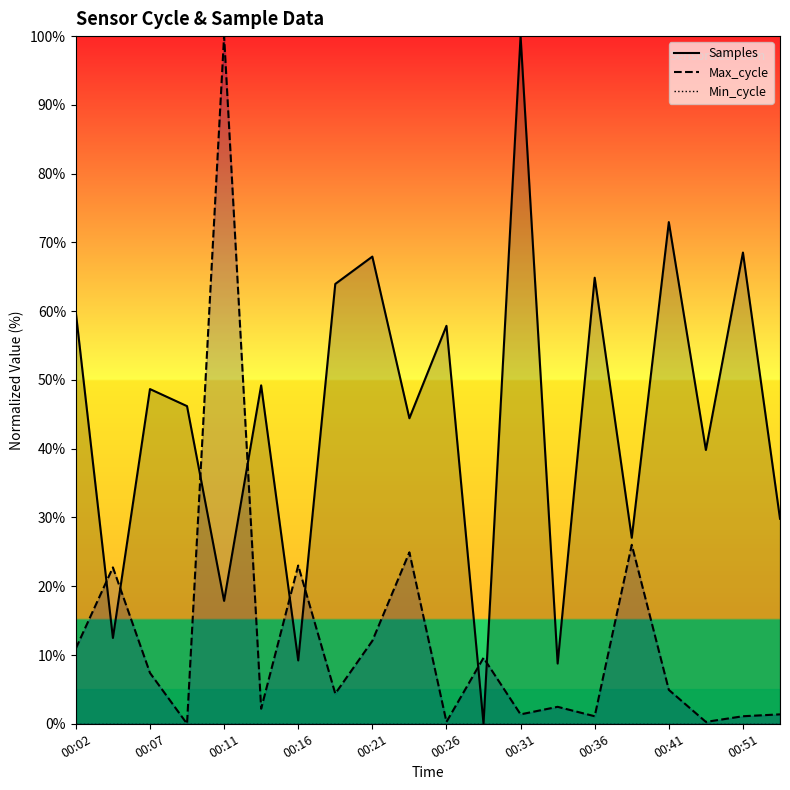

Where is Max_cycle nearest to the value 50?

15